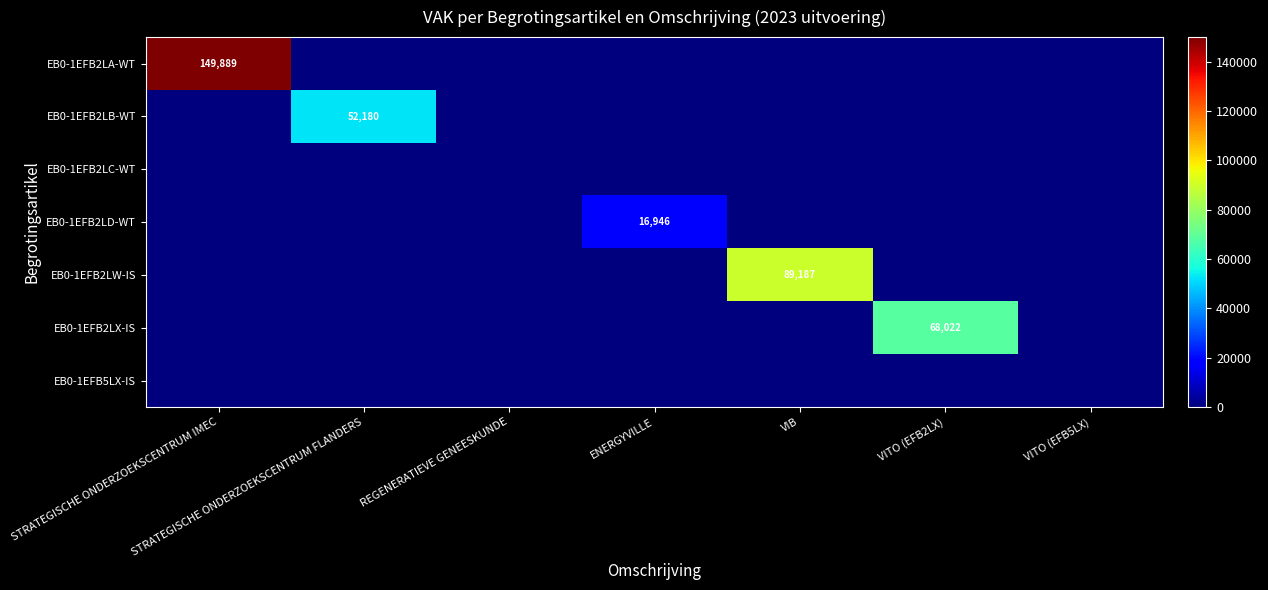

At which category is the sum across all series the highest?

STRATEGISCHE ONDERZOEKSCENTRUM IMEC